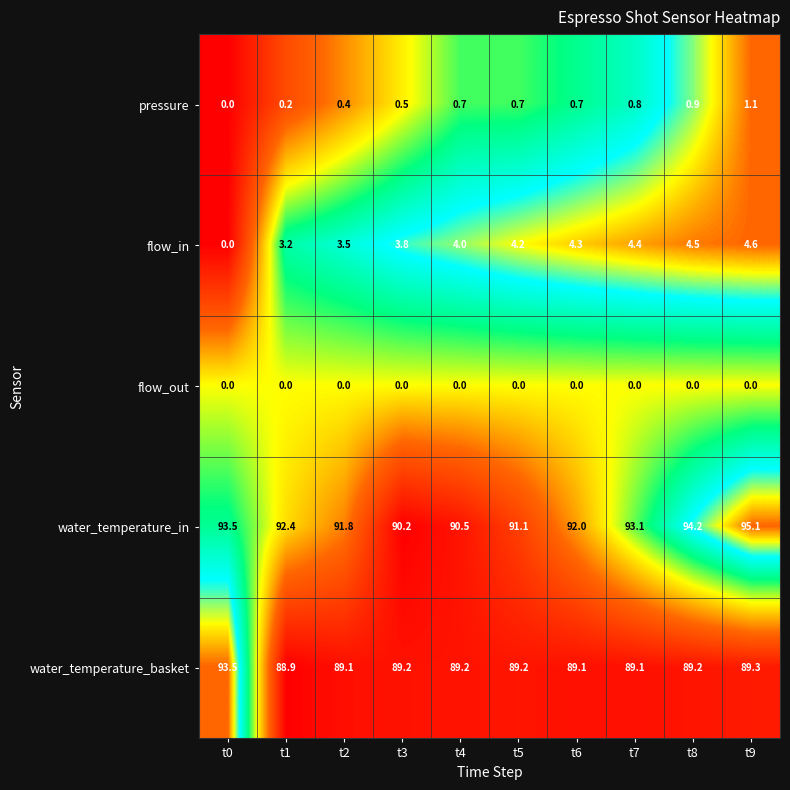

At how many categories does at least one series exceed 1?

10